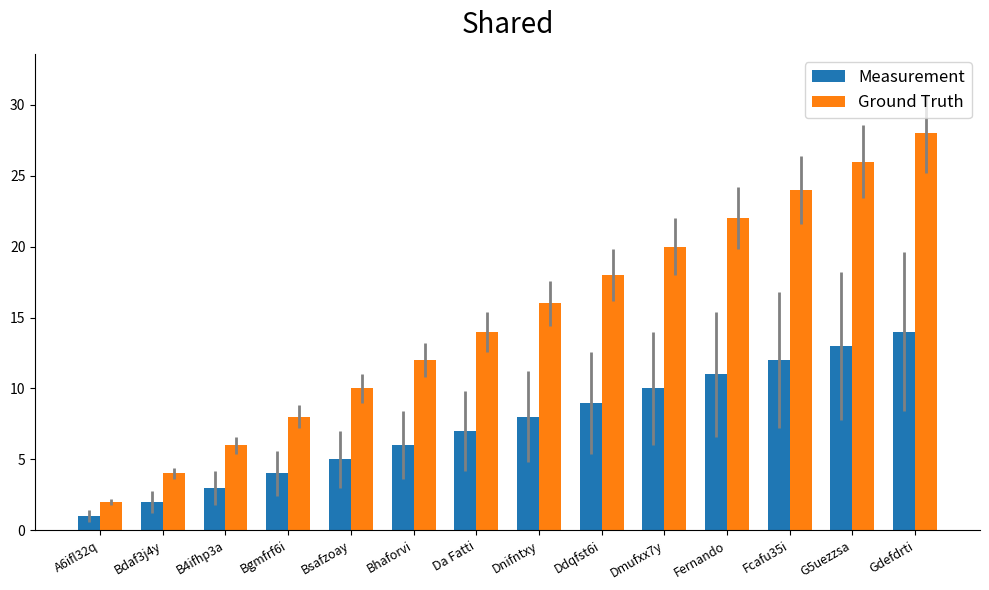

Which series changed the most between Da Fatti and G5uezzsa?

Ground Truth